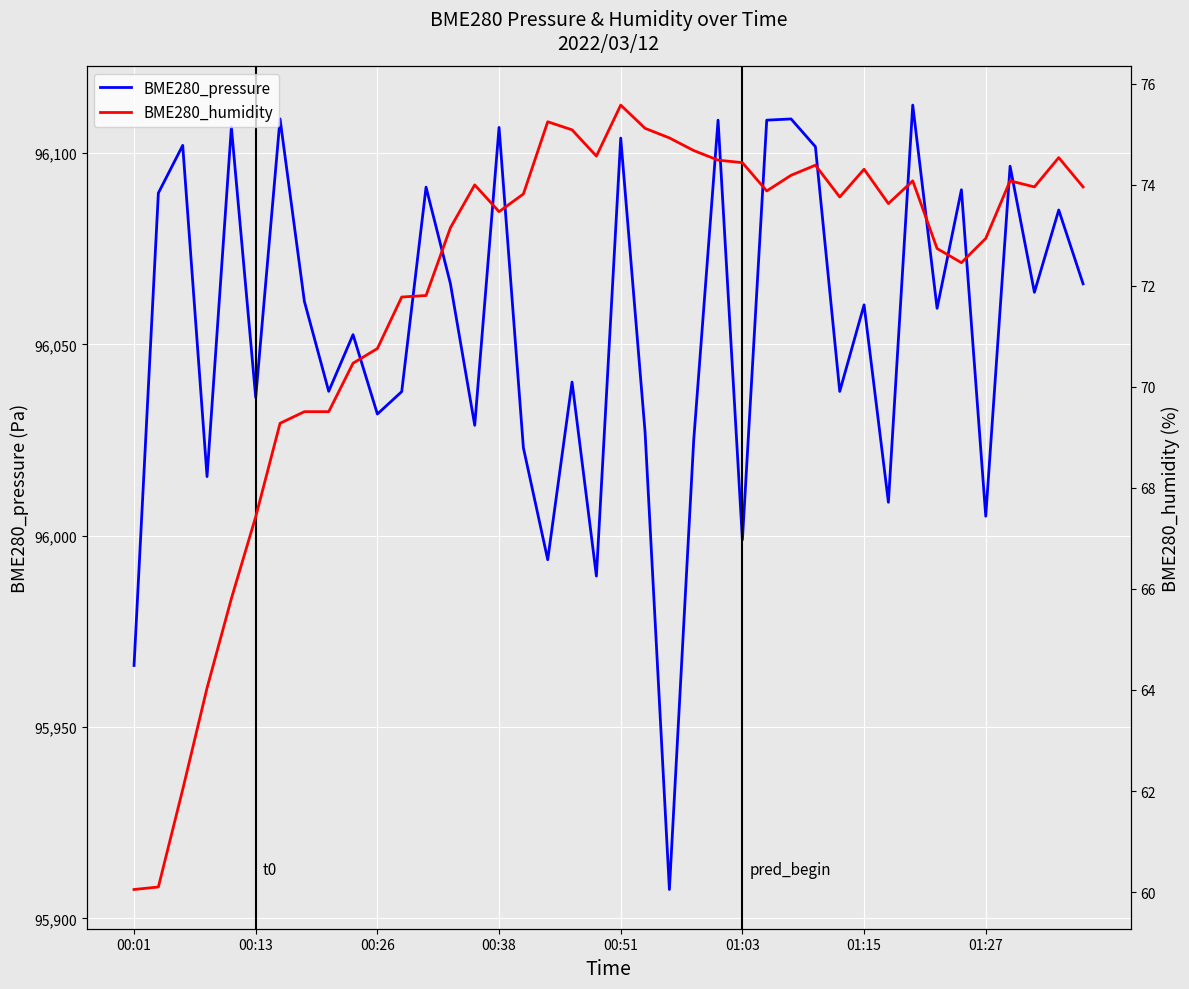

Is it true that BME280_humidity equals 73.2 at 13?

True